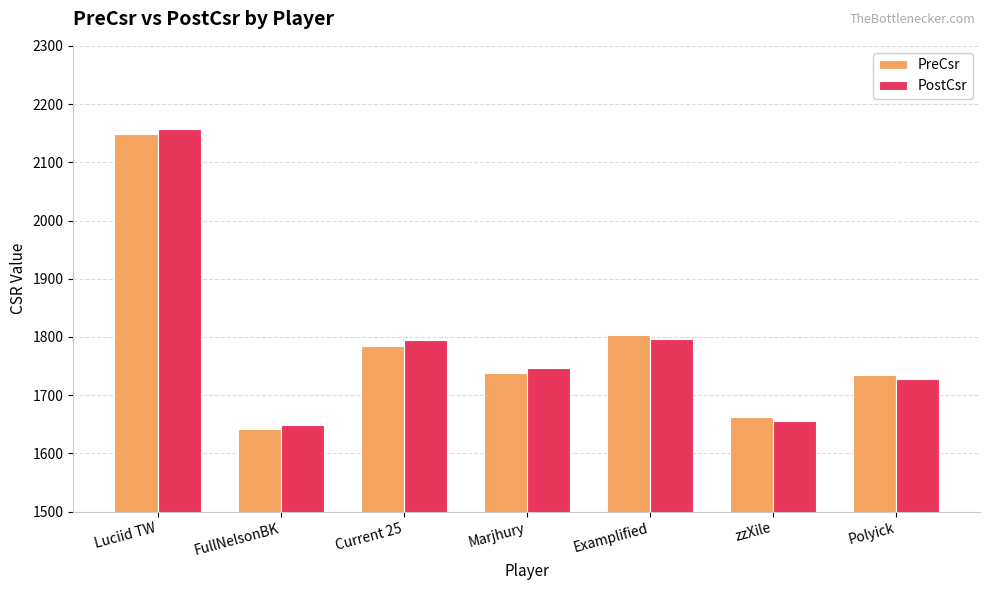

Is it true that PostCsr equals 1747 at Marjhury?

True